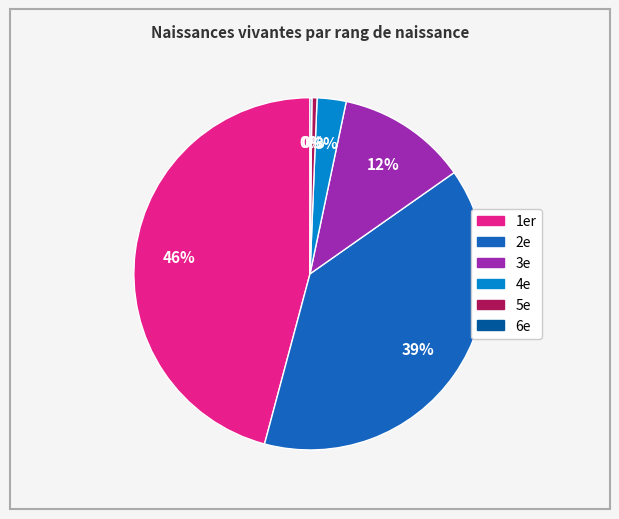

Is there a majority slice in this chart?

No